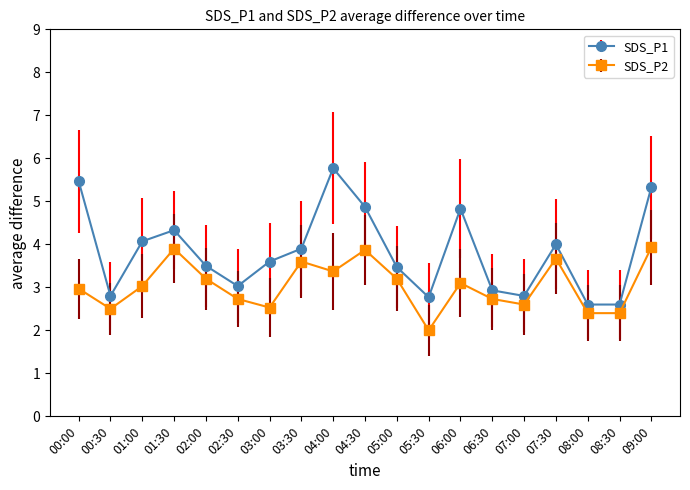

True or false: SDS_P1 has more than 0 interior local peaks.

True